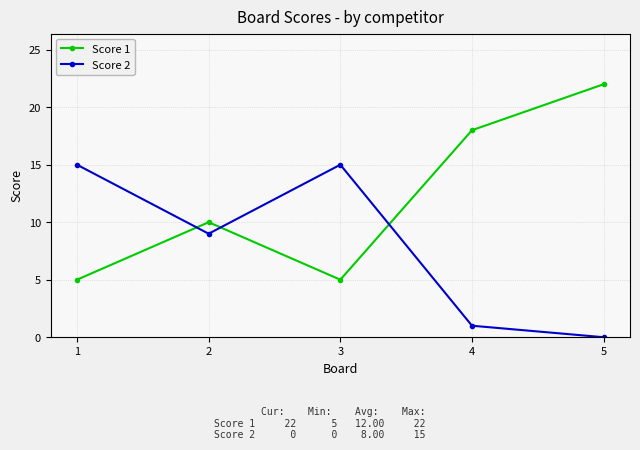

Which series has the widest spread of values?

Score 1